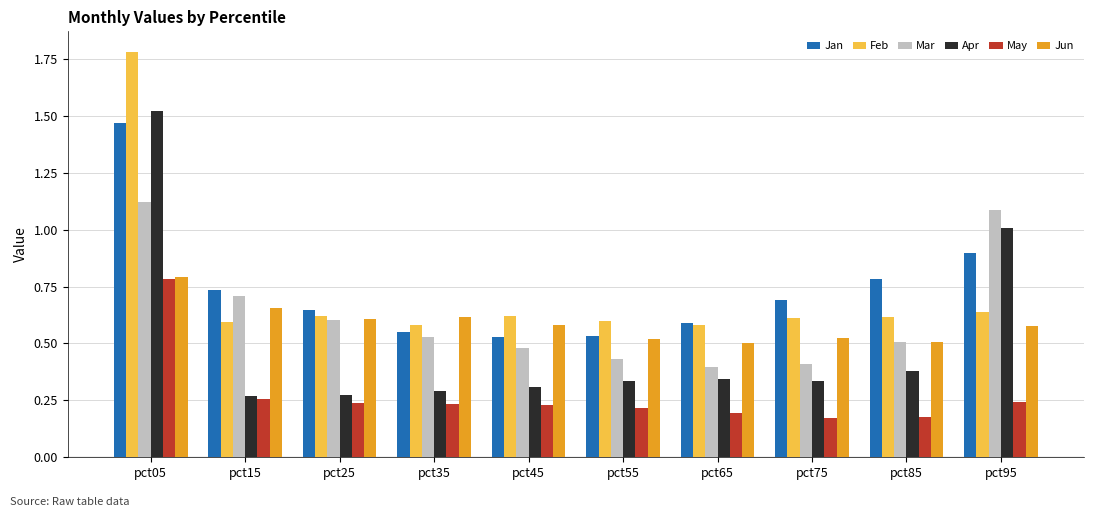

How many categories are shown in the chart?

10